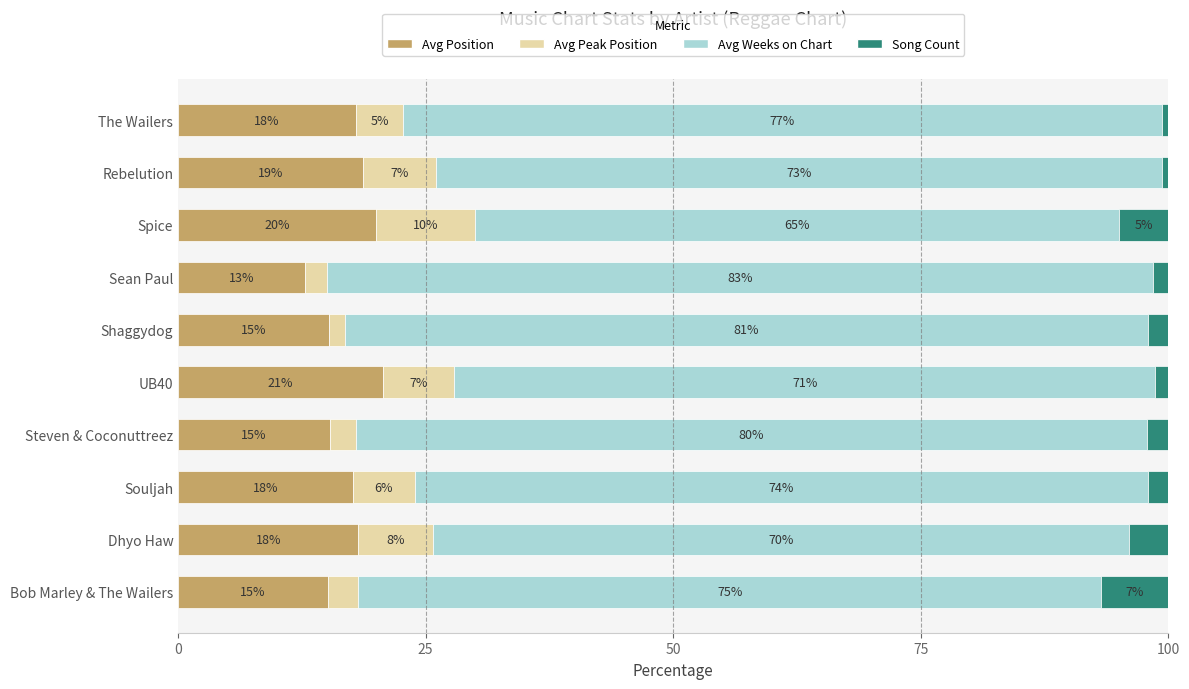

What is the total value across all series at UB40?

100.0